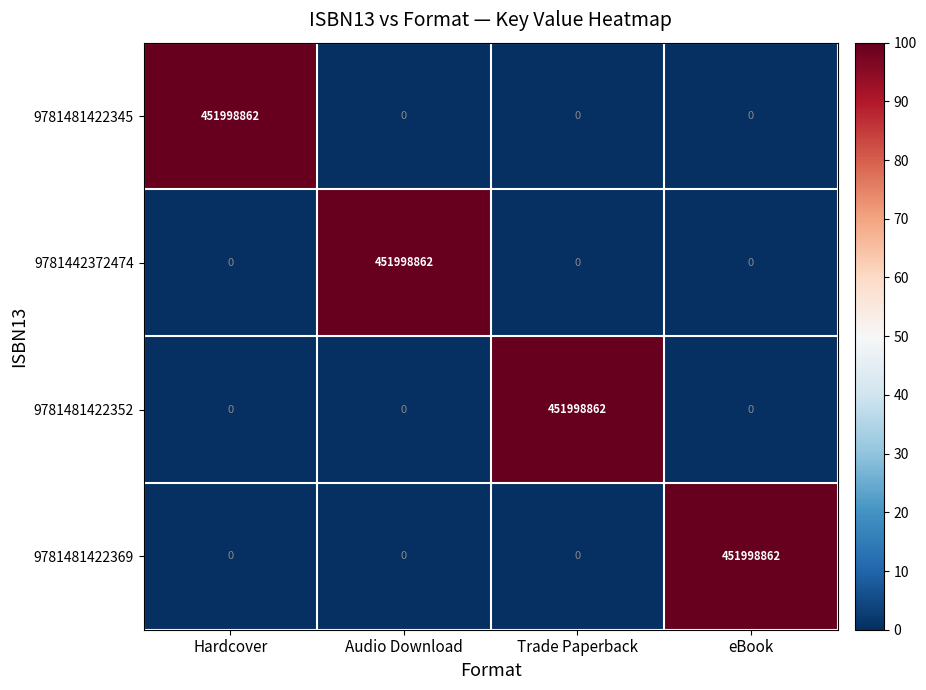

Reading left to right, extract all data points from this chart.

9781481422345: 451998862	0	0	0
9781442372474: 0	451998862	0	0
9781481422352: 0	0	451998862	0
9781481422369: 0	0	0	451998862